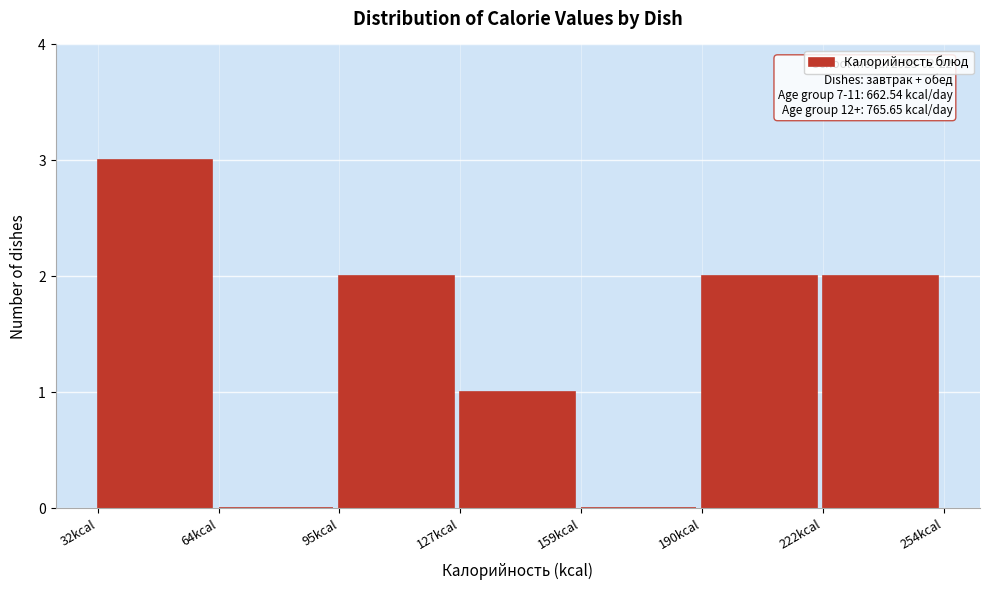

Over which range of the x-axis is the bar tallest?

30 to 65